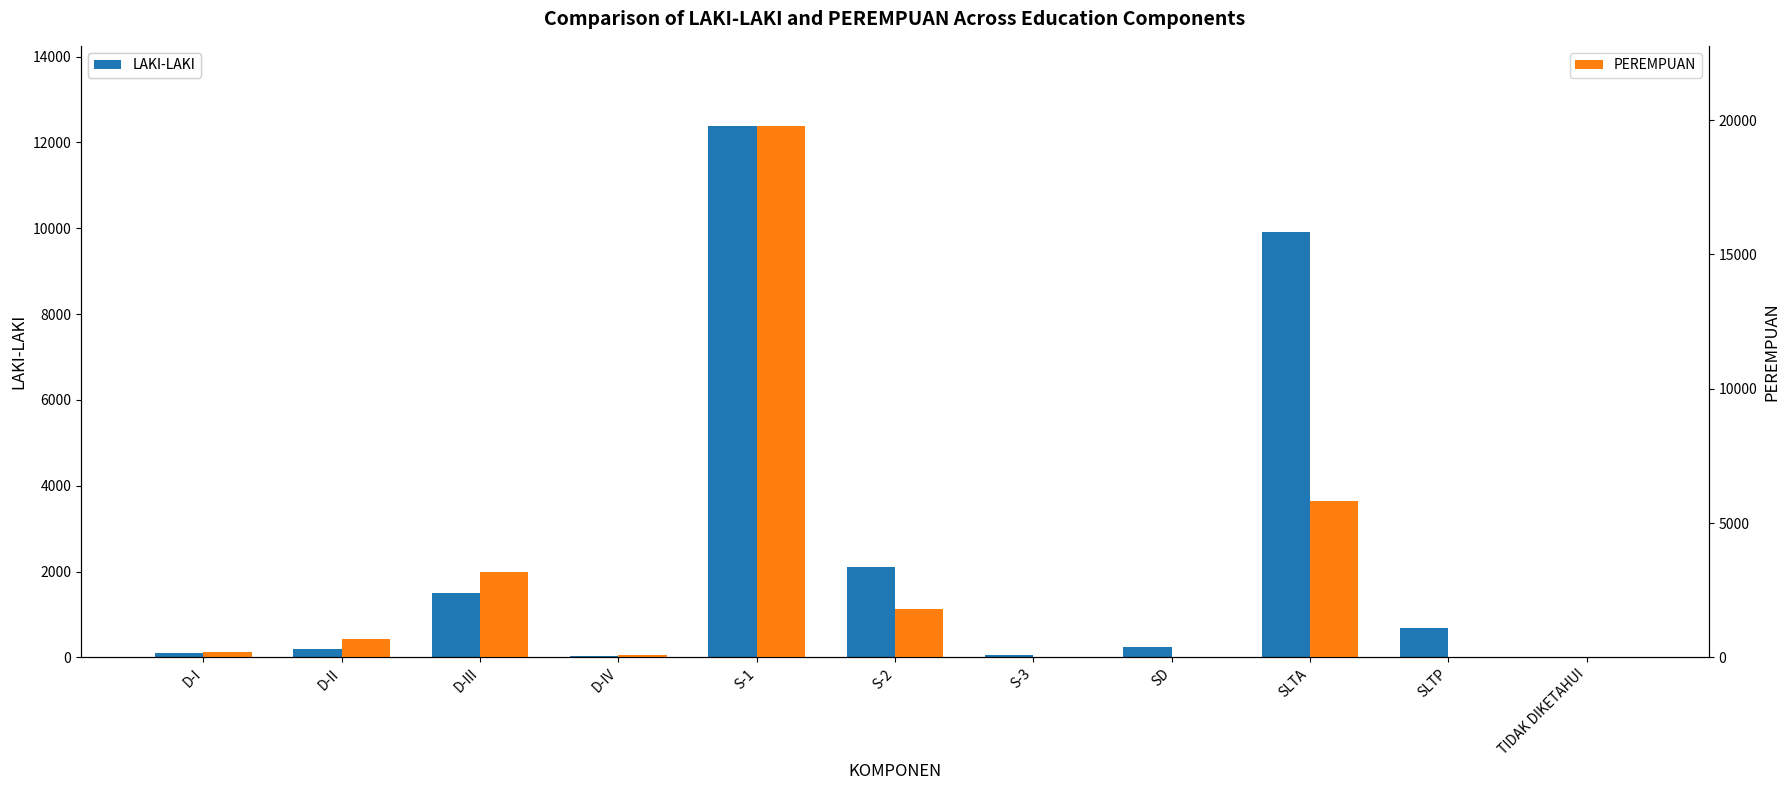

What position from the left is D-IV?

4